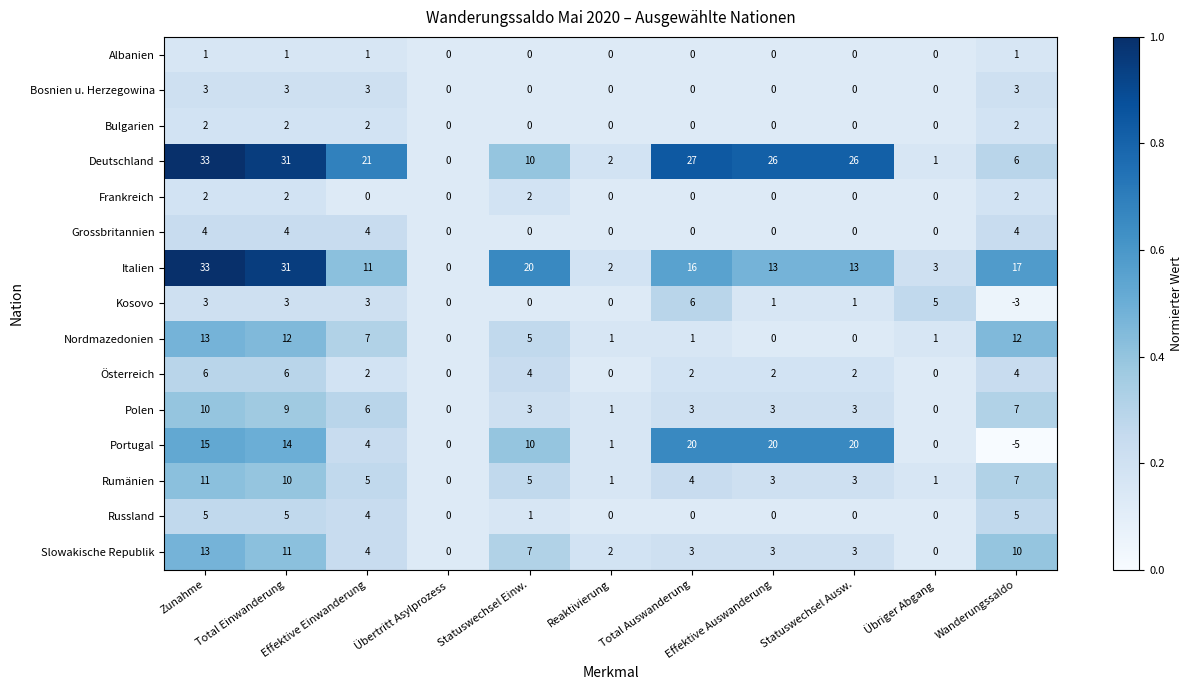

At which label does Nordmazedonien reach its peak?

Zunahme